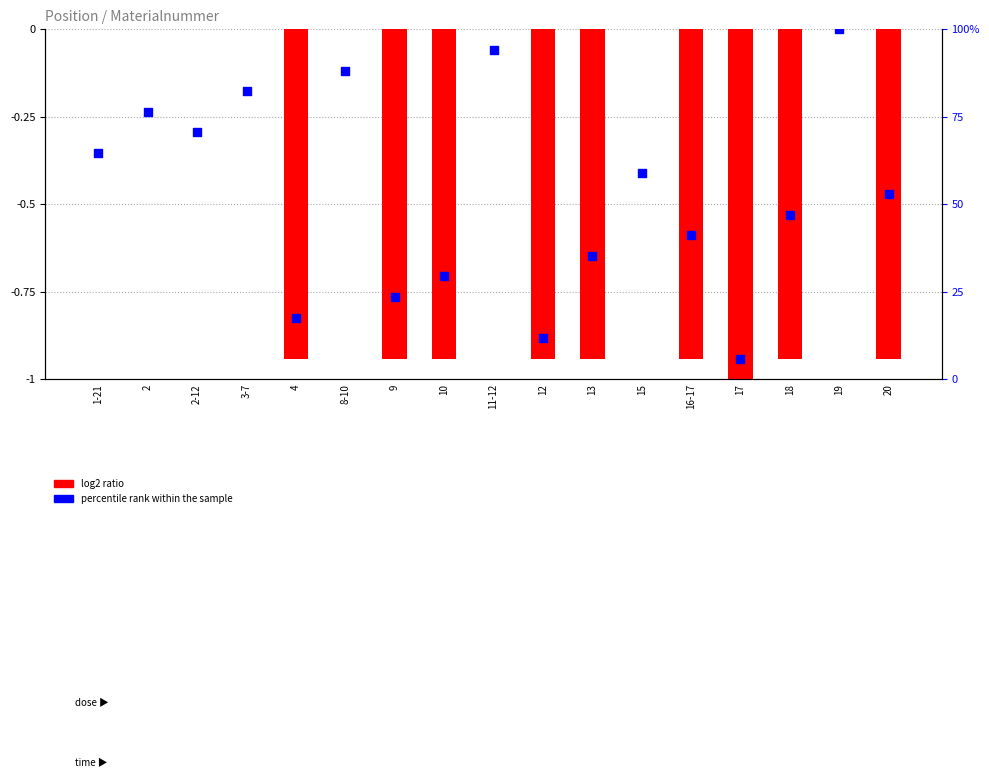

Is the value of percentile rank within the sample at 2-12 greater than the value of log2 ratio at 8-10?

Yes